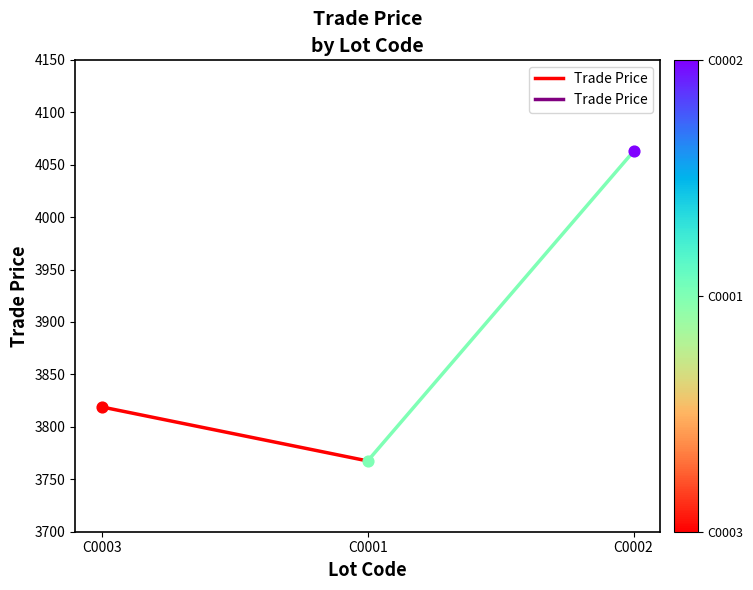

What is the change in value from C0003 to C0001?

-51.5